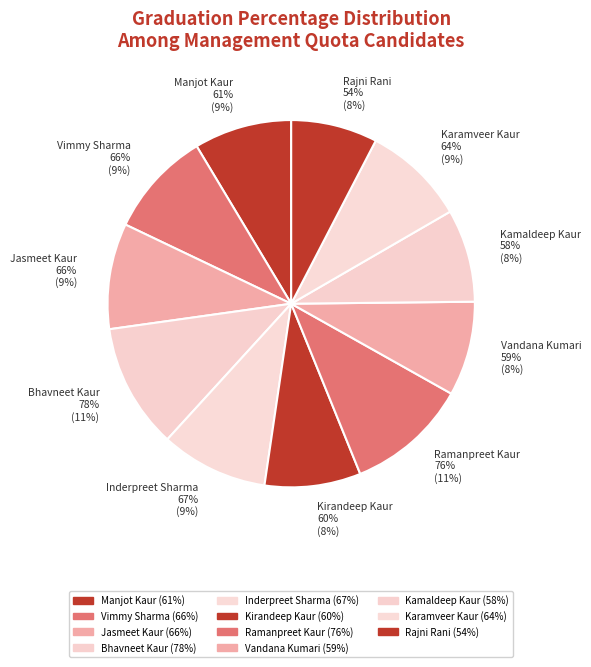

Which category has the biggest portion of the pie?

Bhavneet Kaur